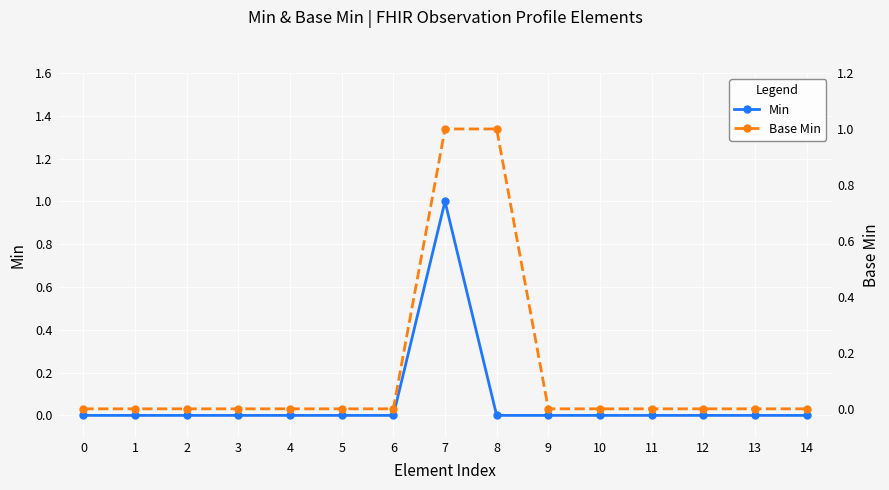

Rank the series at 10 from highest to lowest value.

Min, Base Min